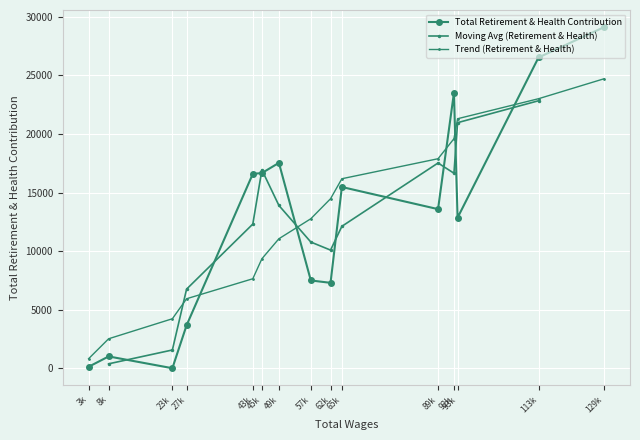

Is it true that the value at 93k is 12856?

True